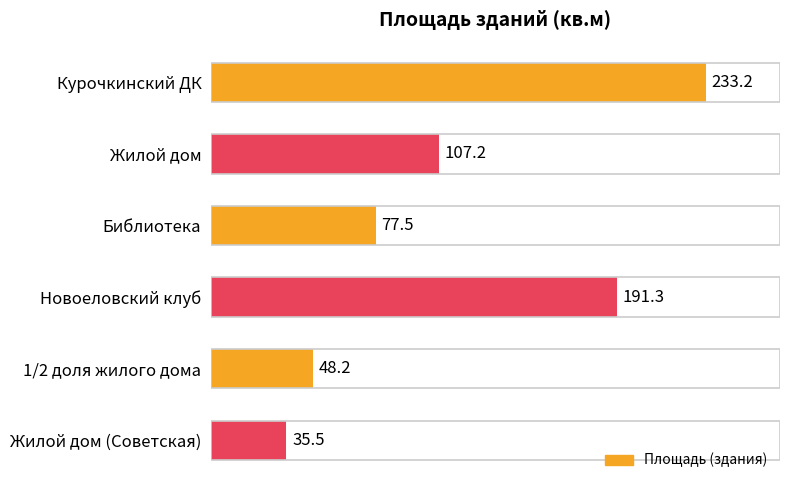

List the labels in order of value, largest first.

Курочкинский ДК, Новоеловский клуб, Жилой дом, Библиотека, 1/2 доля жилого дома, Жилой дом (Советская)